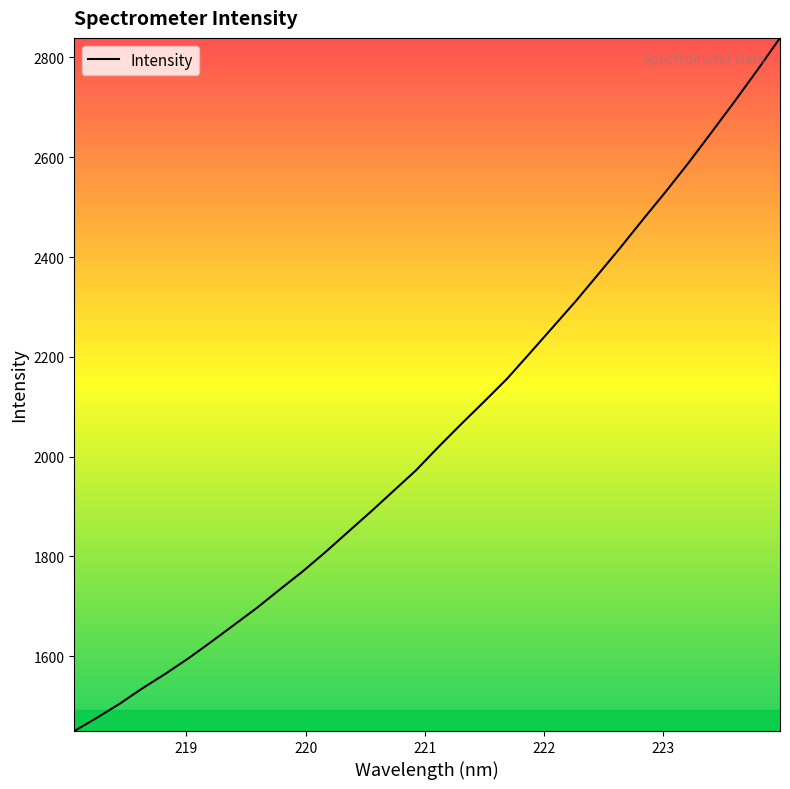

What is the maximum value shown in the chart?

2839.1